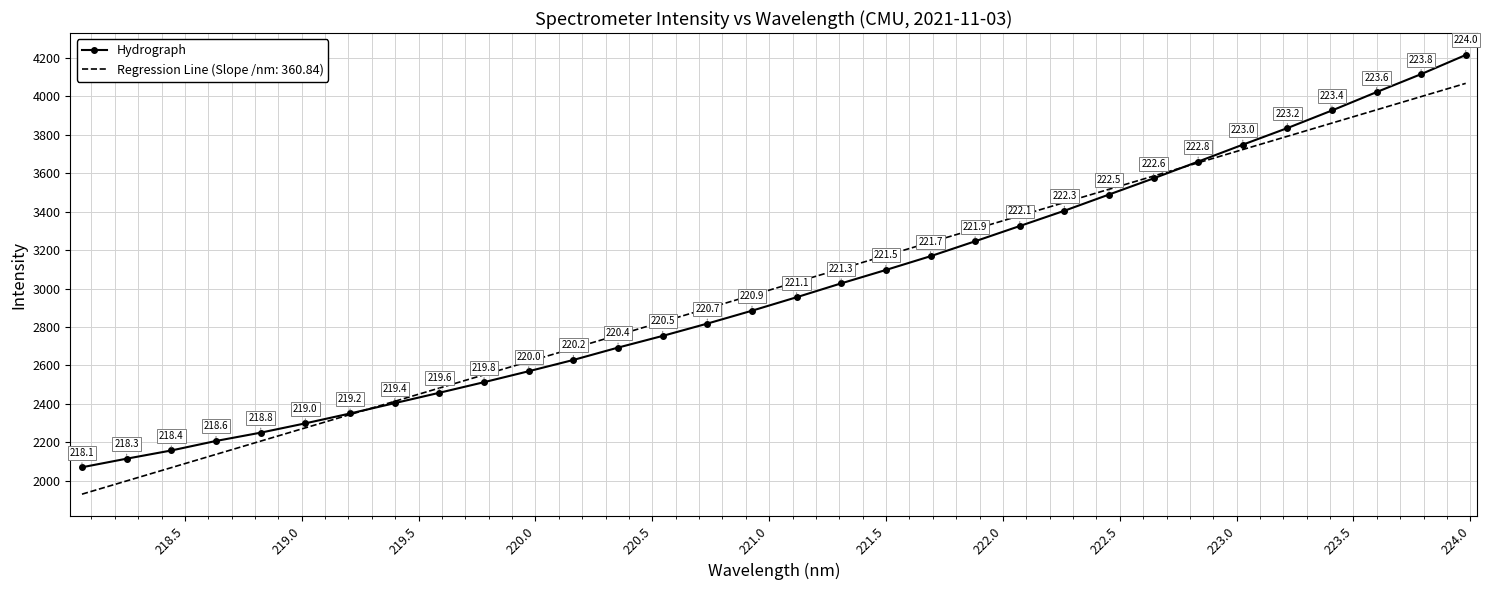

Rank the series by their maximum value, from highest to lowest.

Hydrograph, Regression Line (Slope /nm: 360.84)